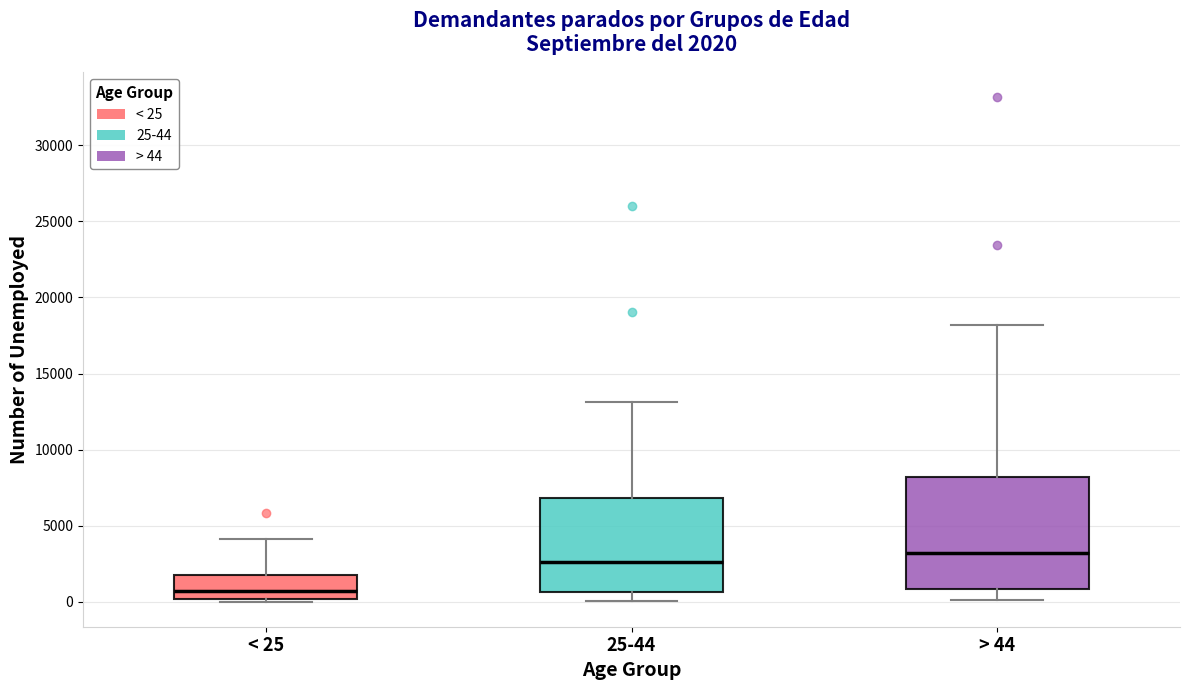

Which box is the tallest, from its lower edge to its upper edge?

> 44